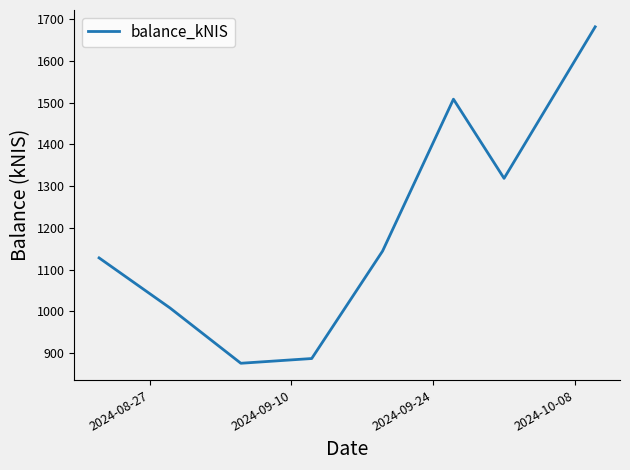

What is the difference between the maximum and minimum values?

806.9